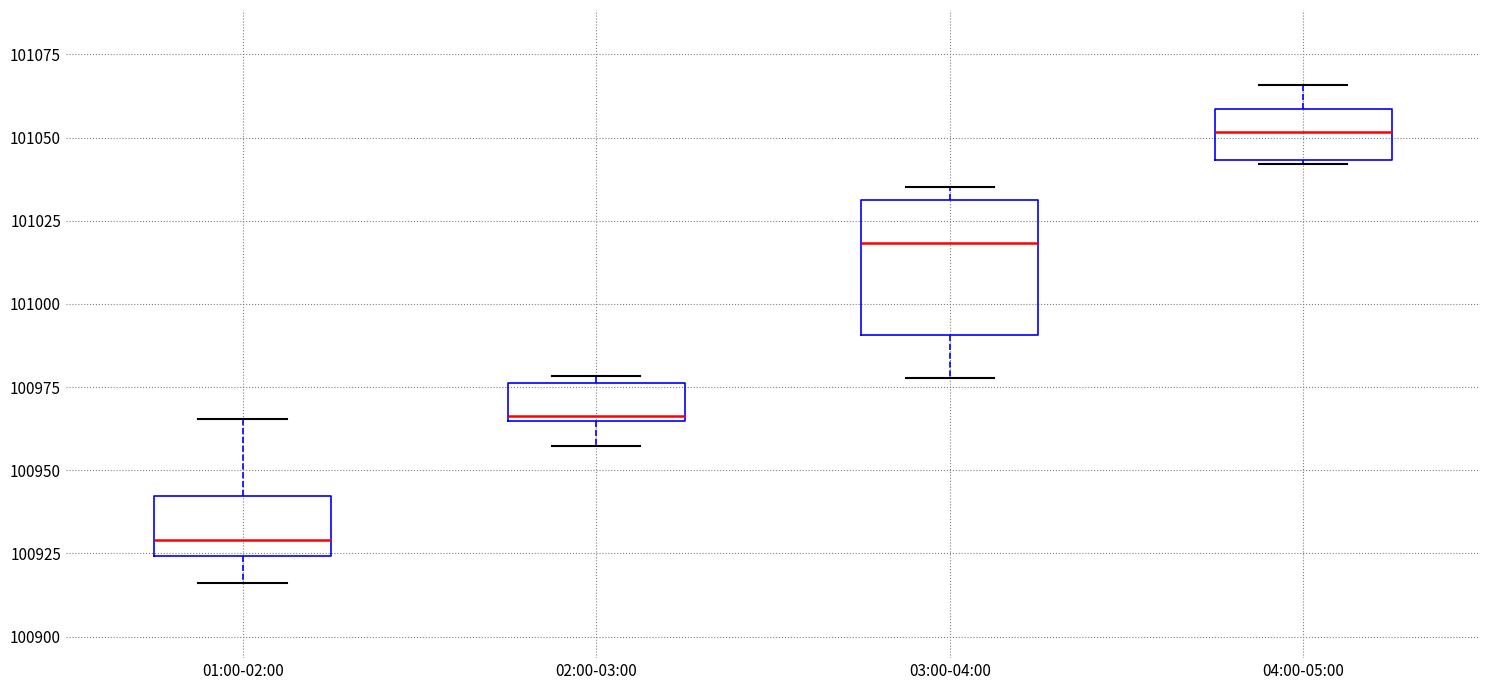

Reading left to right, read every box against the y-axis: the position of its median line, the range the box covers, and the ends of its whiskers. The values are not printed on the chart, so give them approximately, as read against the axis.

01:00-02:00: median 100930, box 100925 to 100940, whiskers 100915 to 100965
02:00-03:00: median 100965 (just above the box's lower edge), box 100965 to 100975, whiskers 100955 to 100980
03:00-04:00: median 101020, box 100990 to 101030, whiskers 100980 to 101035
04:00-05:00: median 101050, box 101045 to 101060, whiskers 101040 to 101065